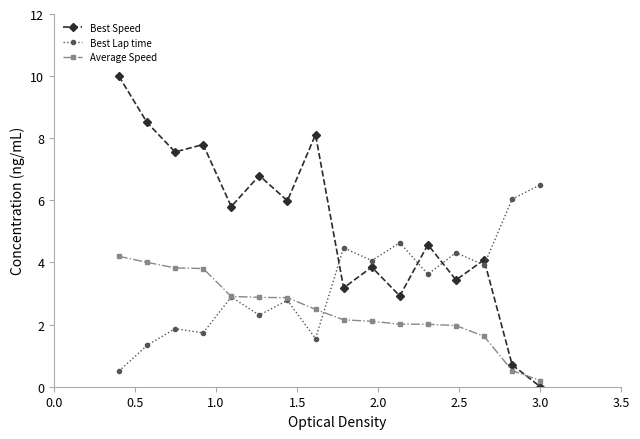

What is the value of the Average Speed point at the 1st from the left?

4.2